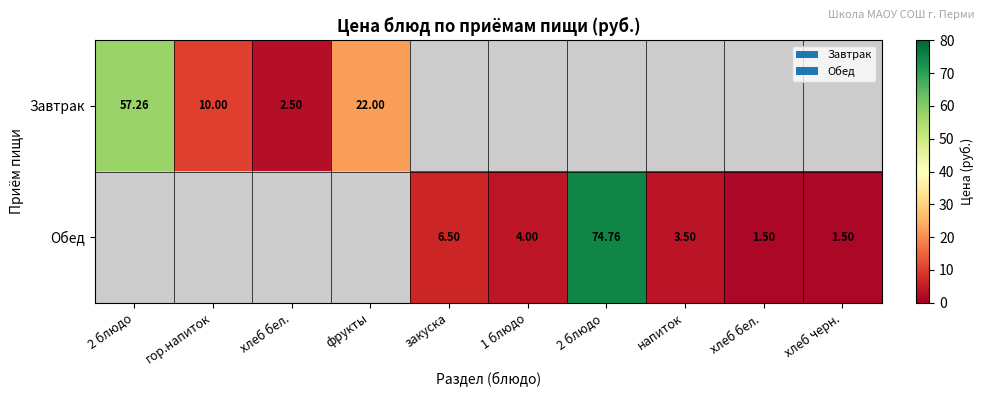

Rank the series at хлеб черн. from lowest to highest value.

Завтрак, Обед